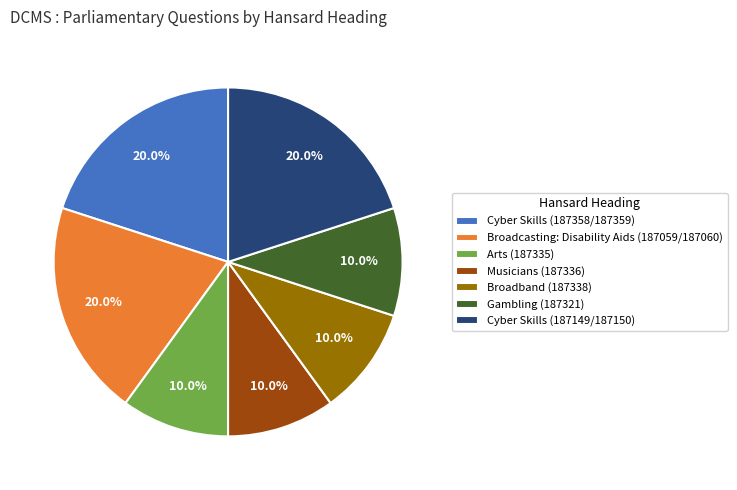

To the nearest percent, what is the average slice percentage?

14%